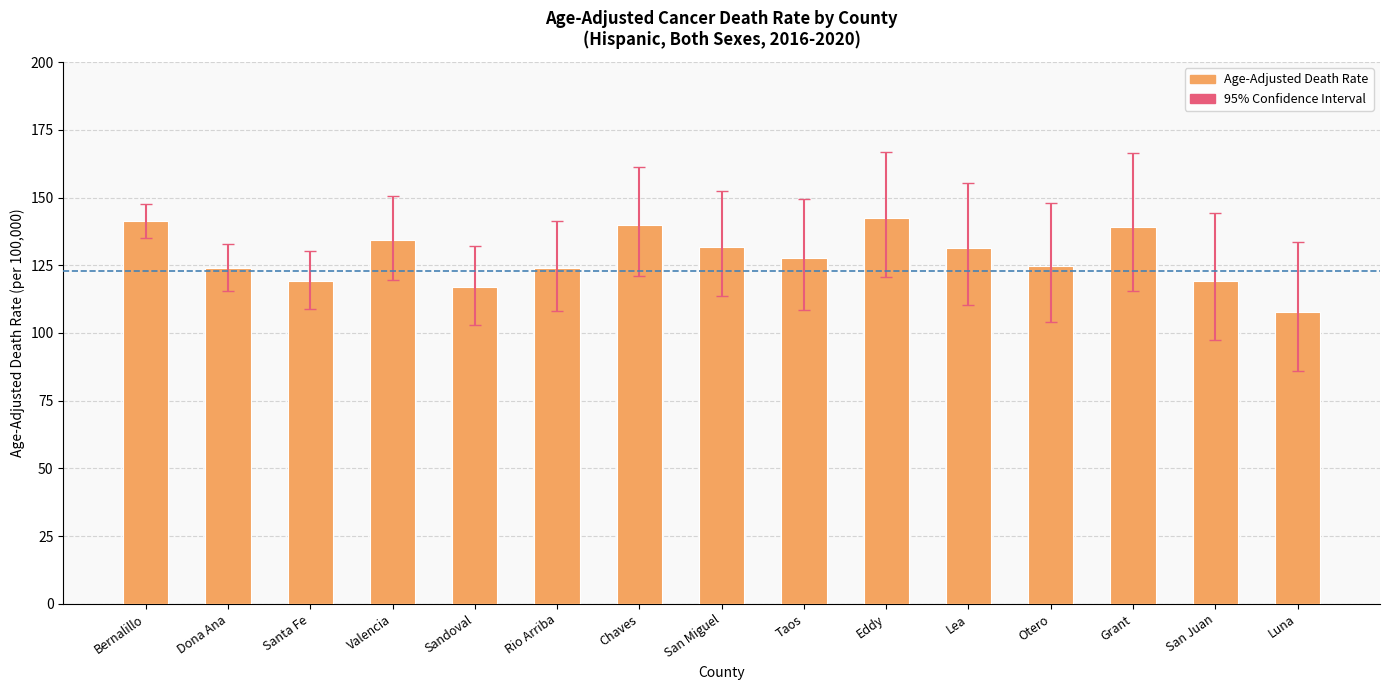

How many data points are above 127?

8